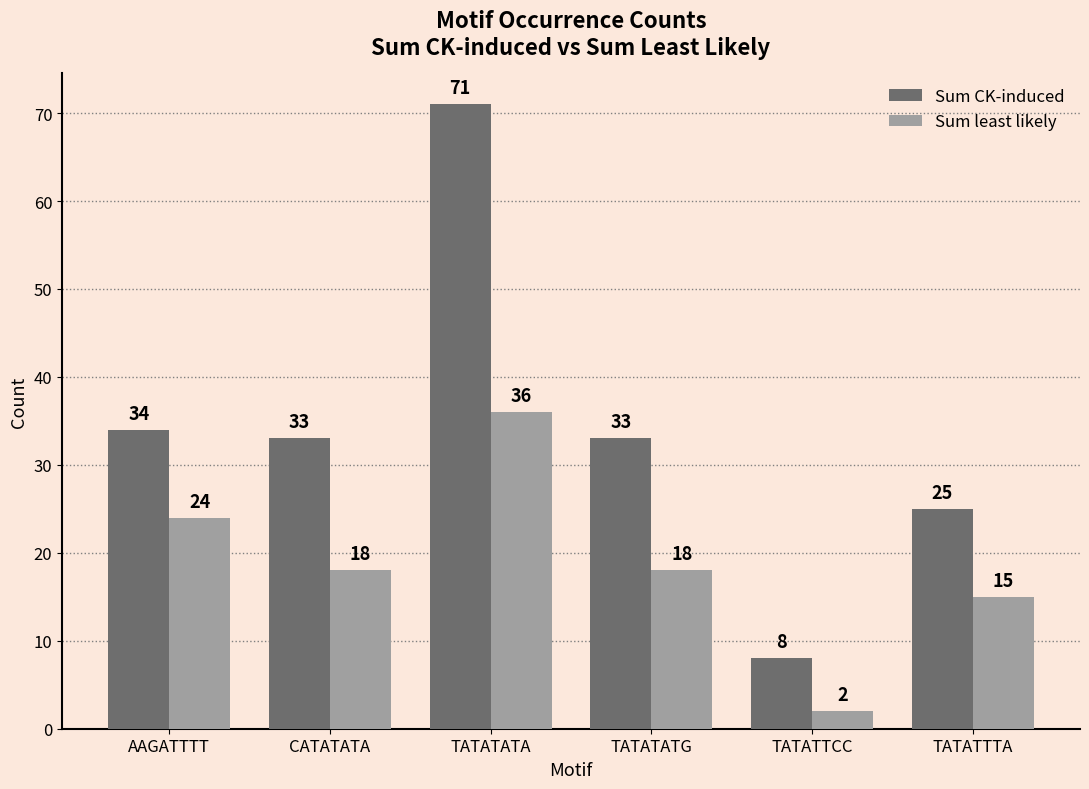

What position from the right is CATATATA?

5